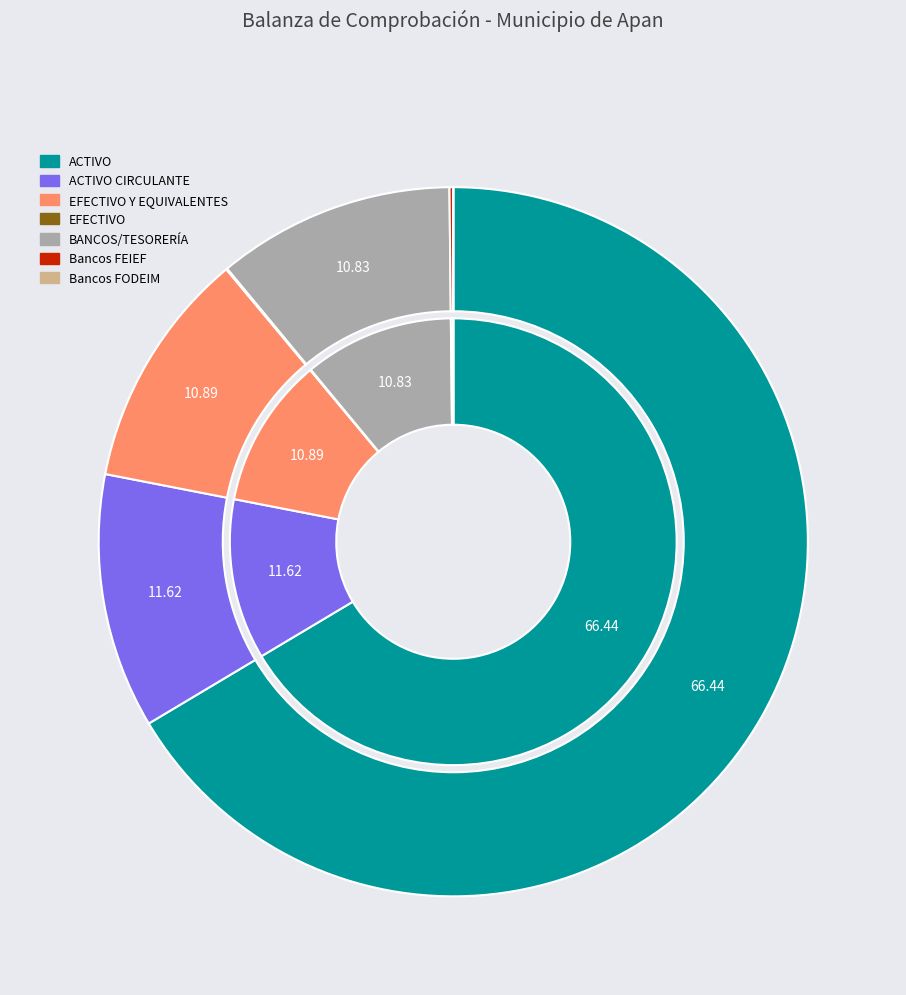

True or false: Bancos FODEIM accounts for 14% of the total.

False